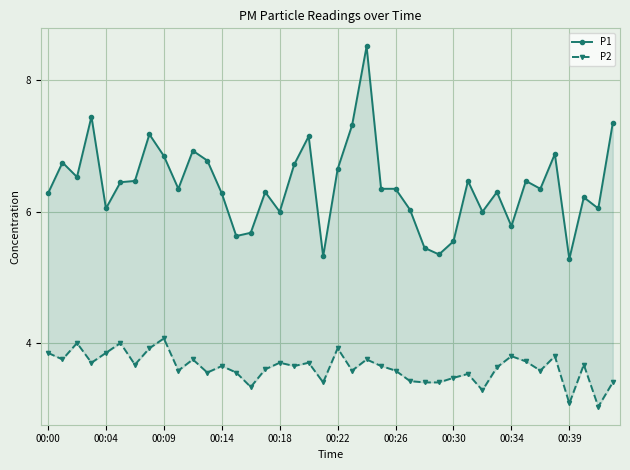

What is the sum of all P2 values?

145.0